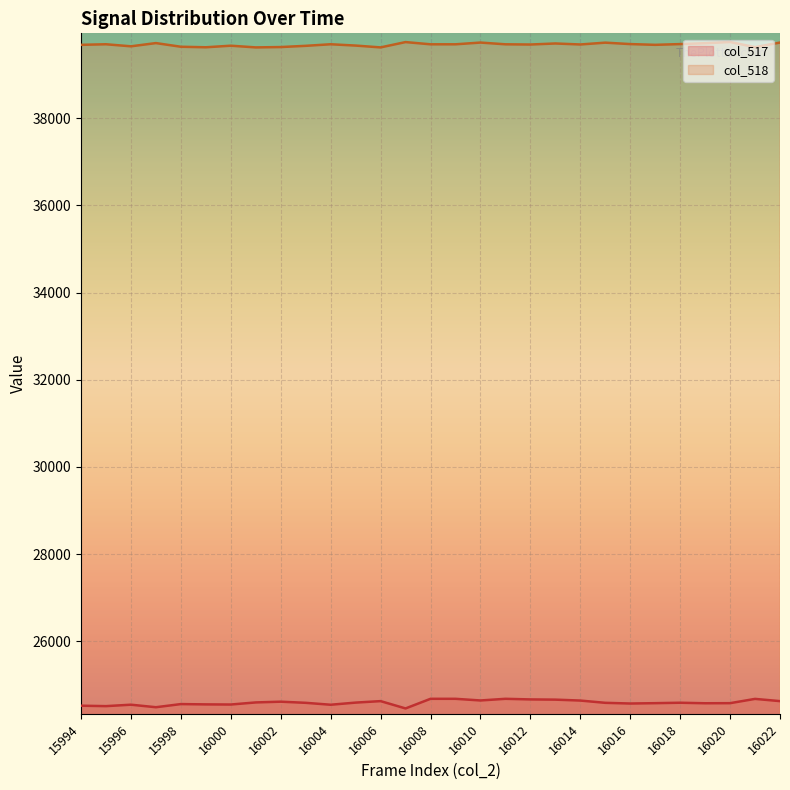

True or false: col_518 and col_517 cross at least once.

False